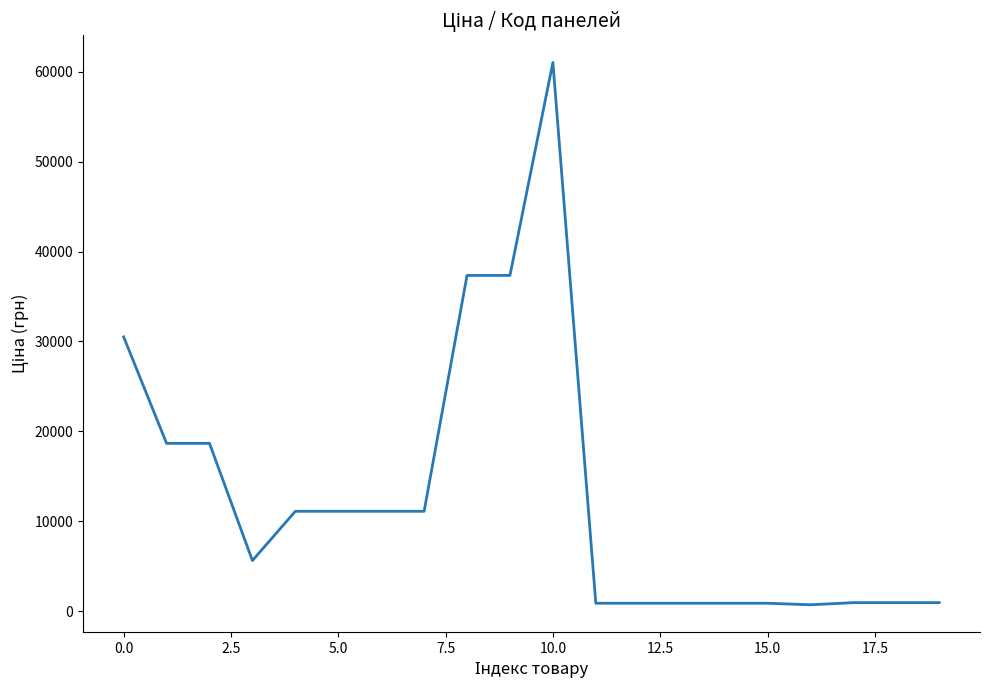

What is the greatest value displayed?

61024.7